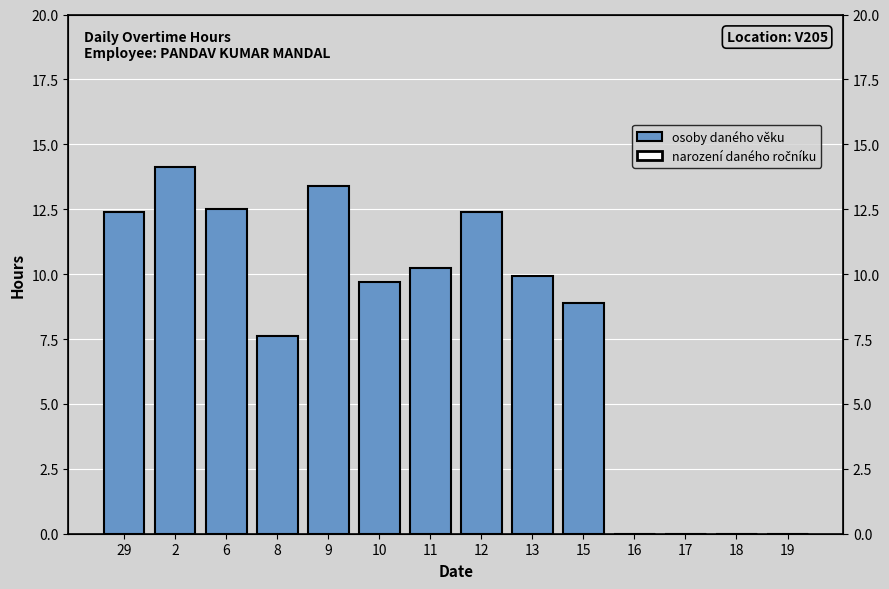

Reading left to right, what are all the values shown in this chart?

osoby daného věku: 12.4	14.1	12.5	7.6	13.4	9.7	10.2	12.4	9.9	8.9	0.0	0.0	0.0	0.0
narození daného ročníku: 0.0	0.0	0.0	0.0	0.0	0.0	0.0	0.0	0.0	0.0	0.0	0.0	0.0	0.0